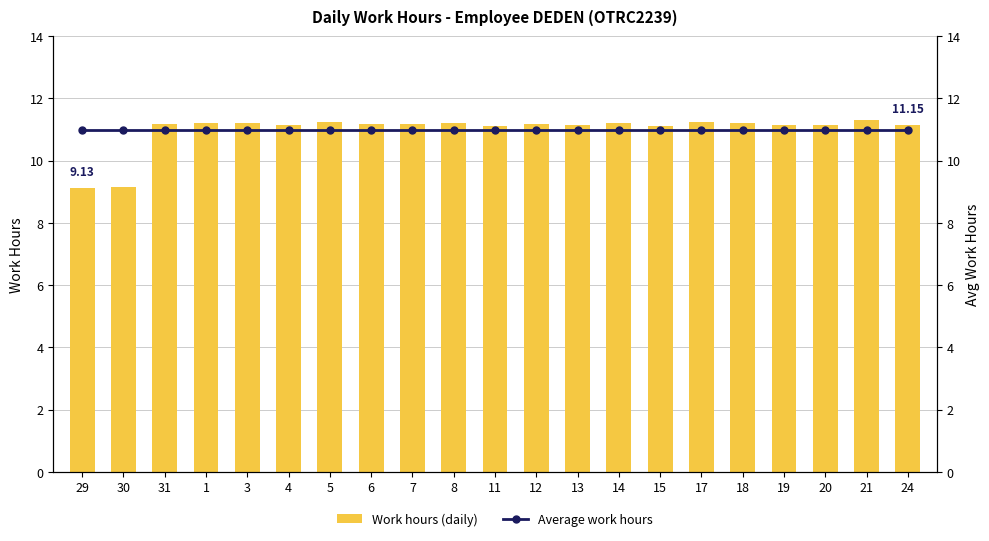

How many data points in Work hours (daily) are less than 11?

2